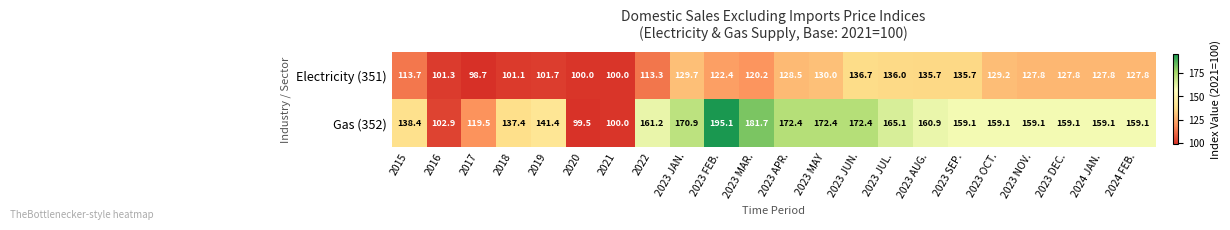

How many series are shown in this chart?

2